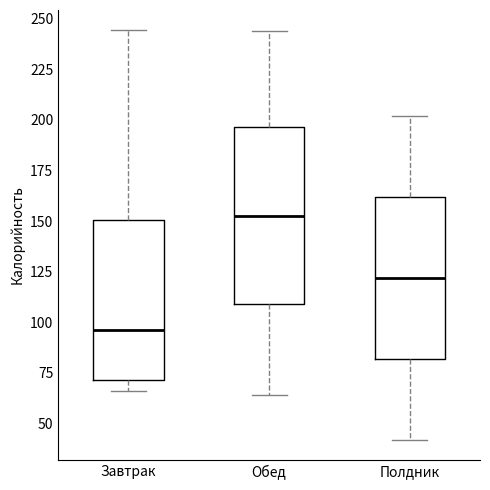

Comparing the boxes themselves (not the whiskers), which one is the tallest?

Обед